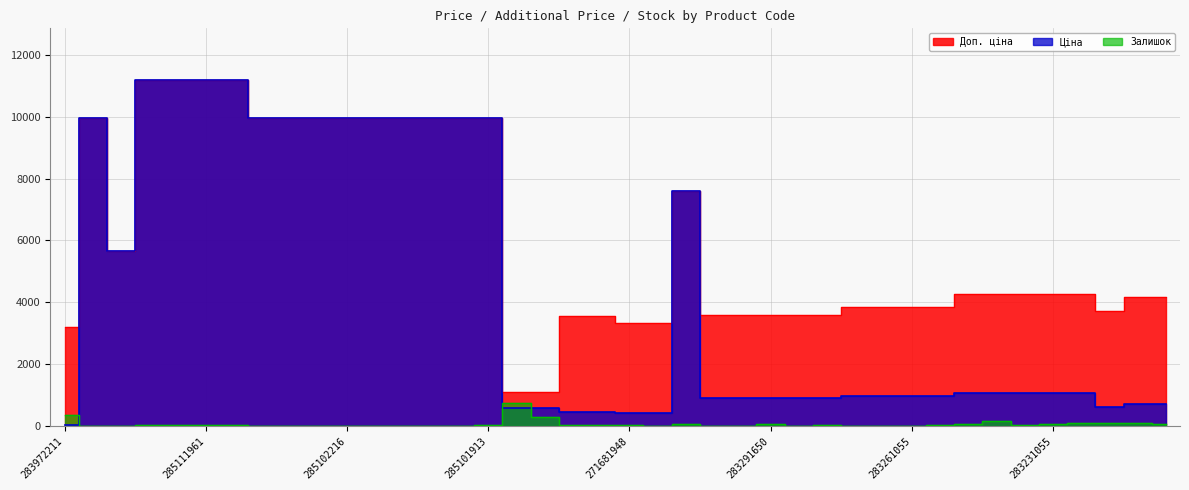

How many interior local valleys does the Доп. ціна series have?

2